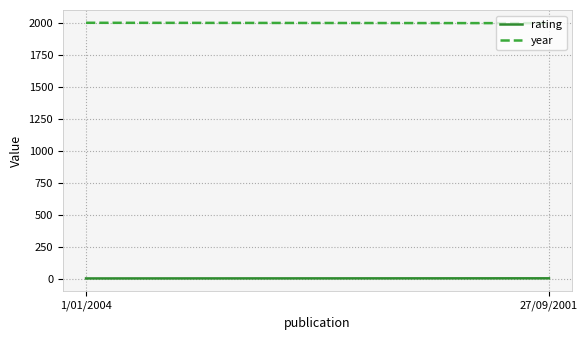

What is the greatest value displayed?

2004